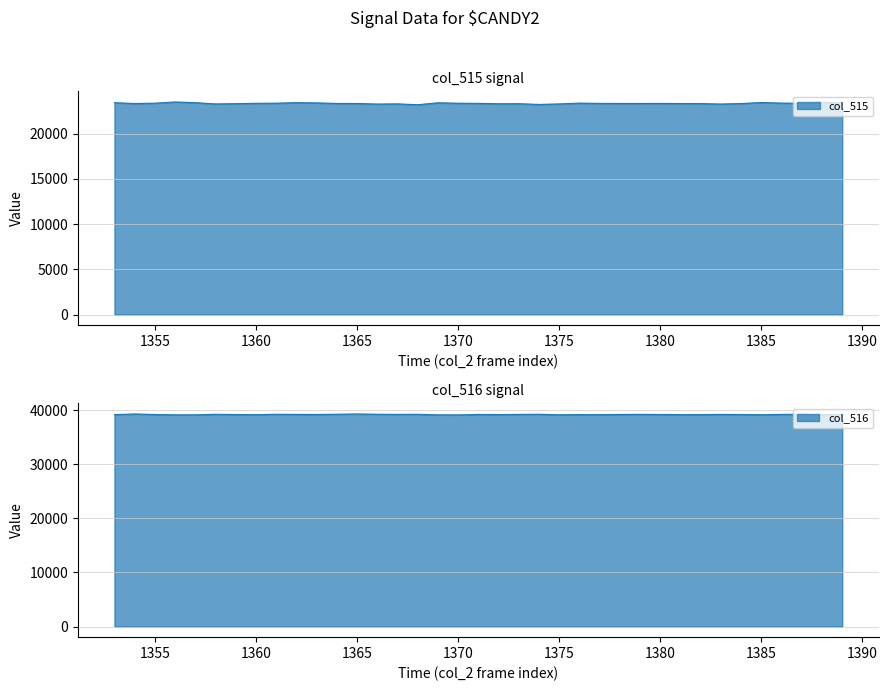

Is the value of col_515 at 1361 greater than the value of col_516 at 1382?

No